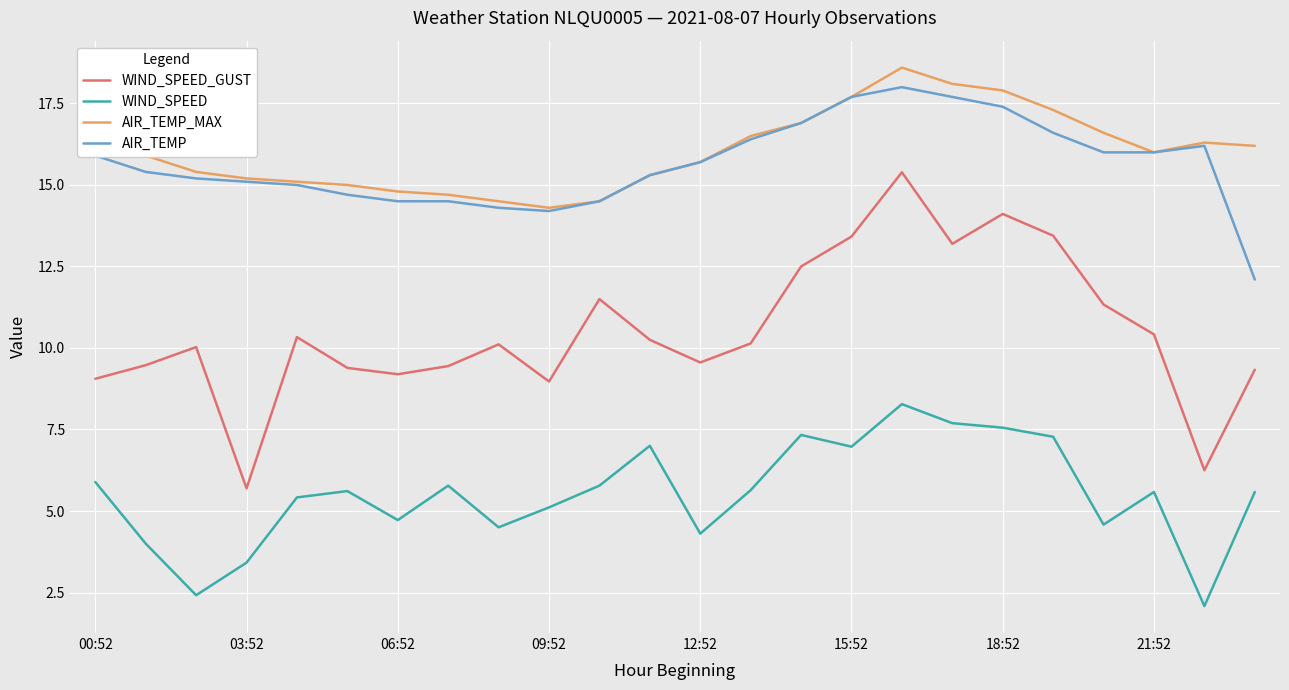

What is the difference between the maximum and minimum values in the WIND_SPEED series?

6.2